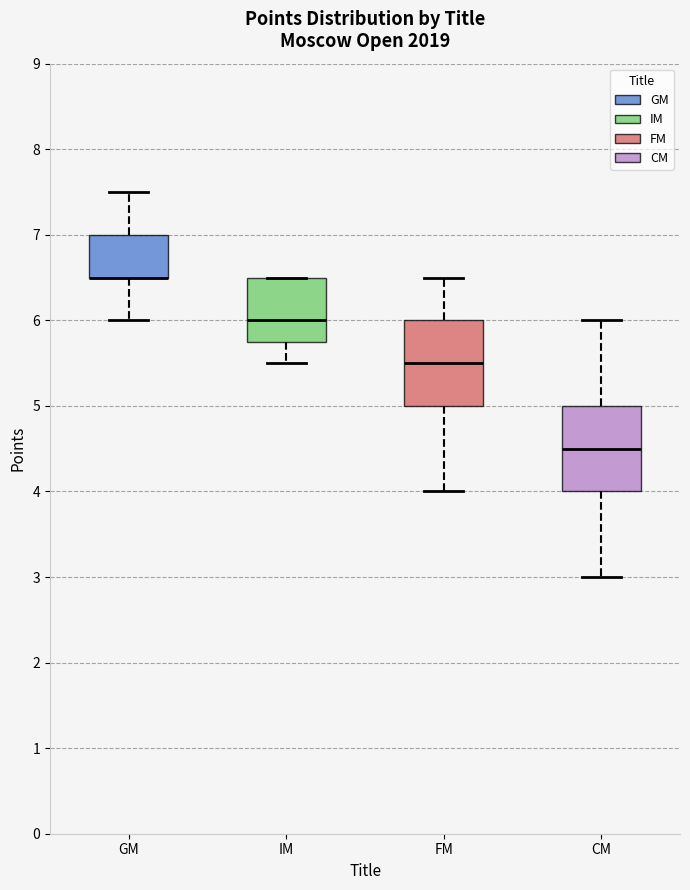

Where is the upper edge of the box for CM on the y-axis? The values are not printed on the chart, so give them approximately, as read against the axis.

5.0